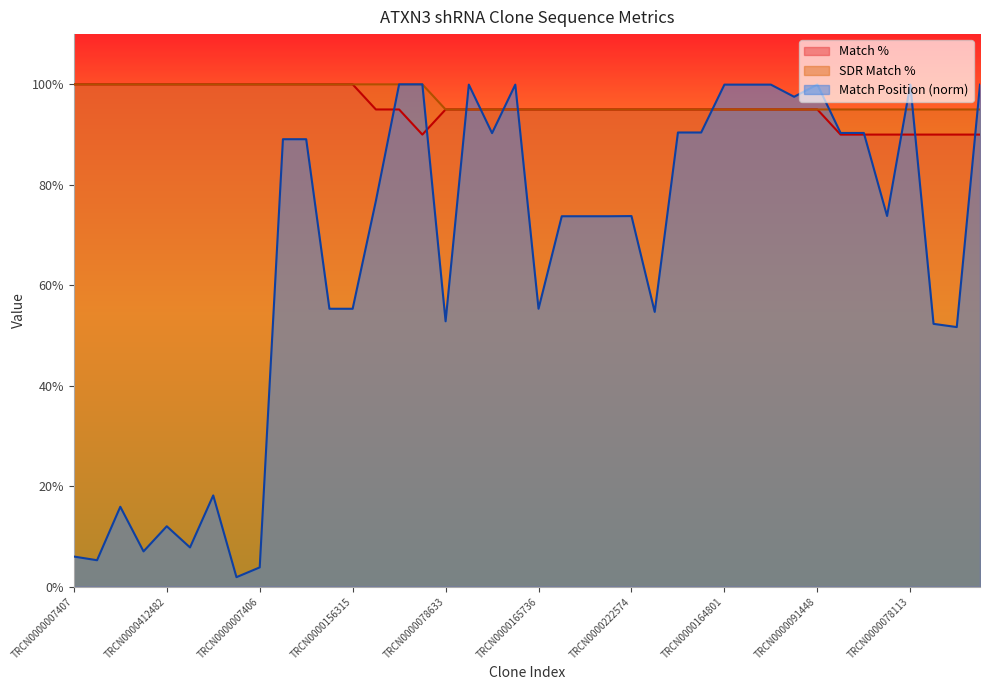

Which has a higher value, TRCN0000148469 or TRCN0000116227?

TRCN0000116227